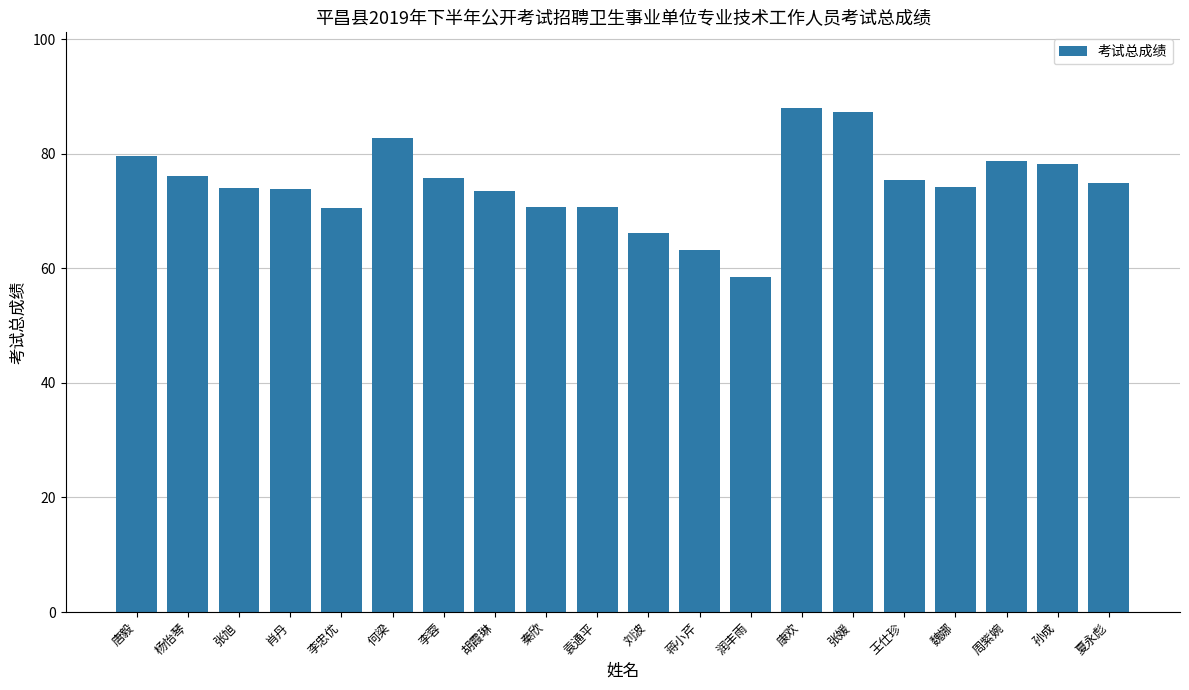

What value does the data have at 刘波?

66.1